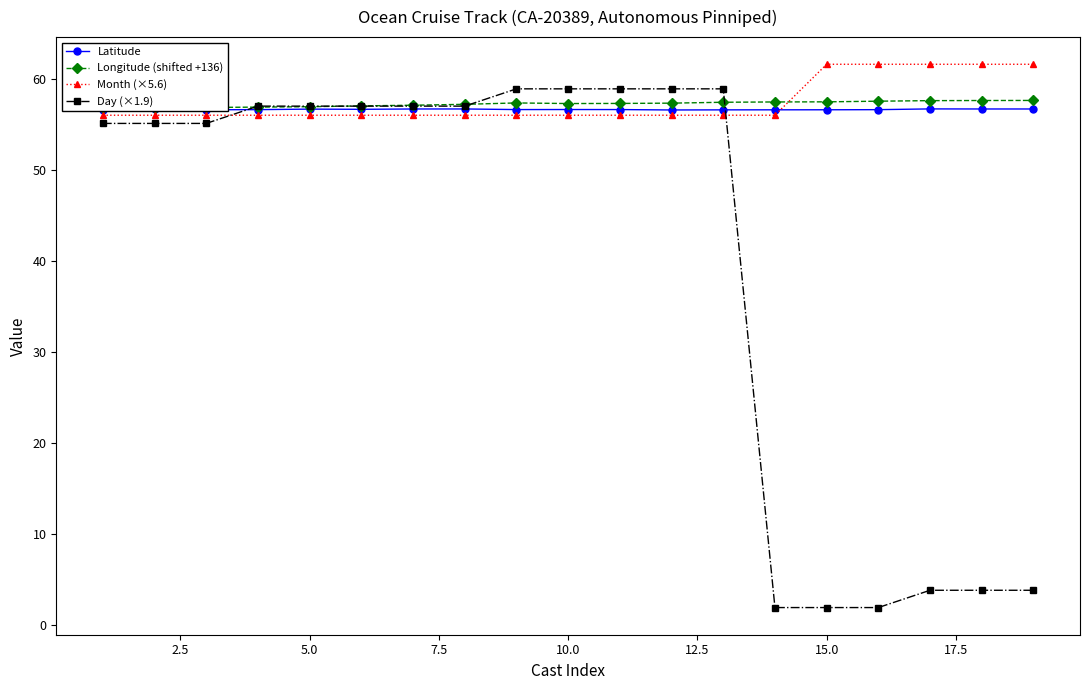

After their last crossing, which series has the higher values: Latitude or Day (×1.9)?

Latitude